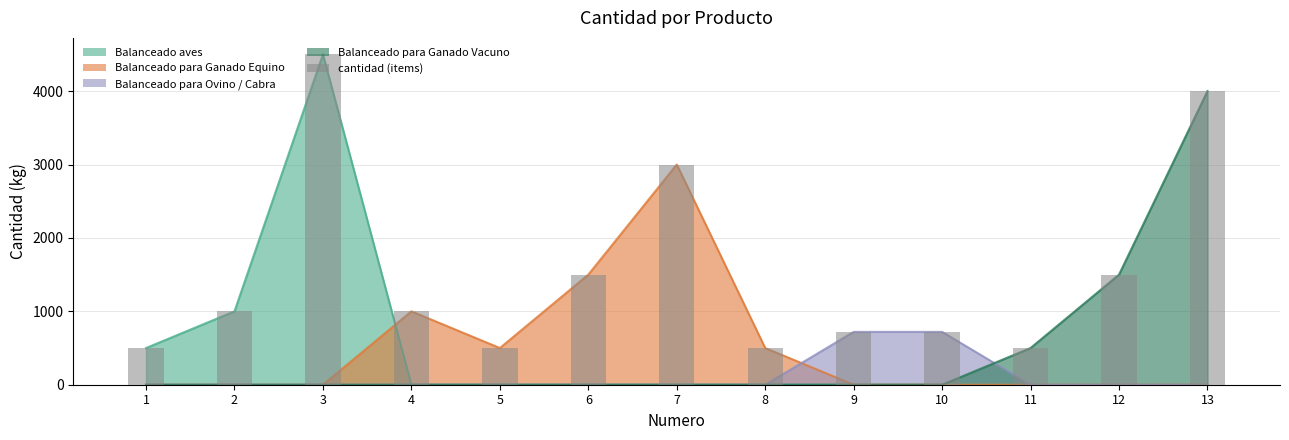

How many data points are less than 1000?

6